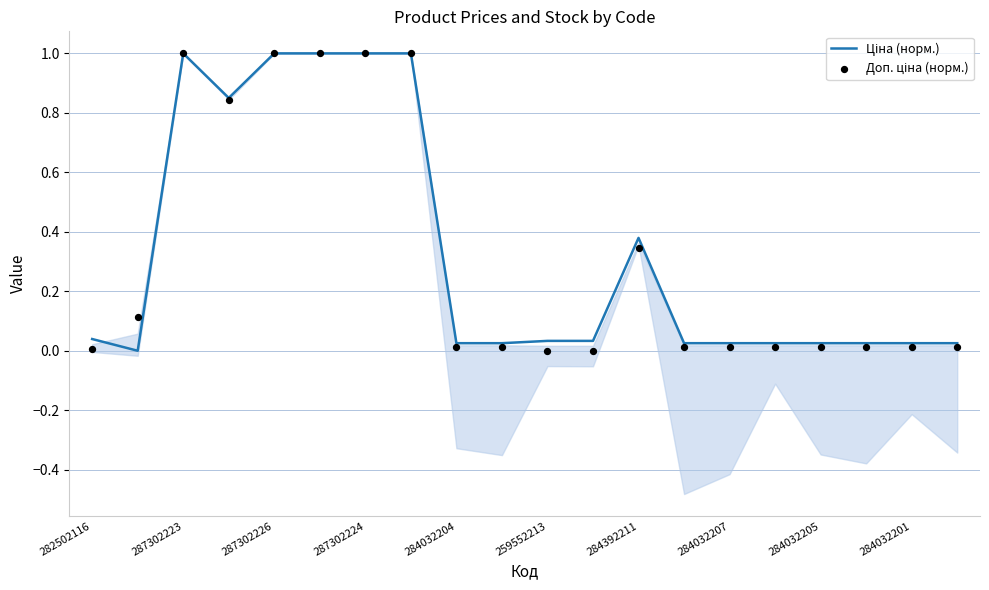

Which series has the widest spread of Y values?

Ціна (норм.)